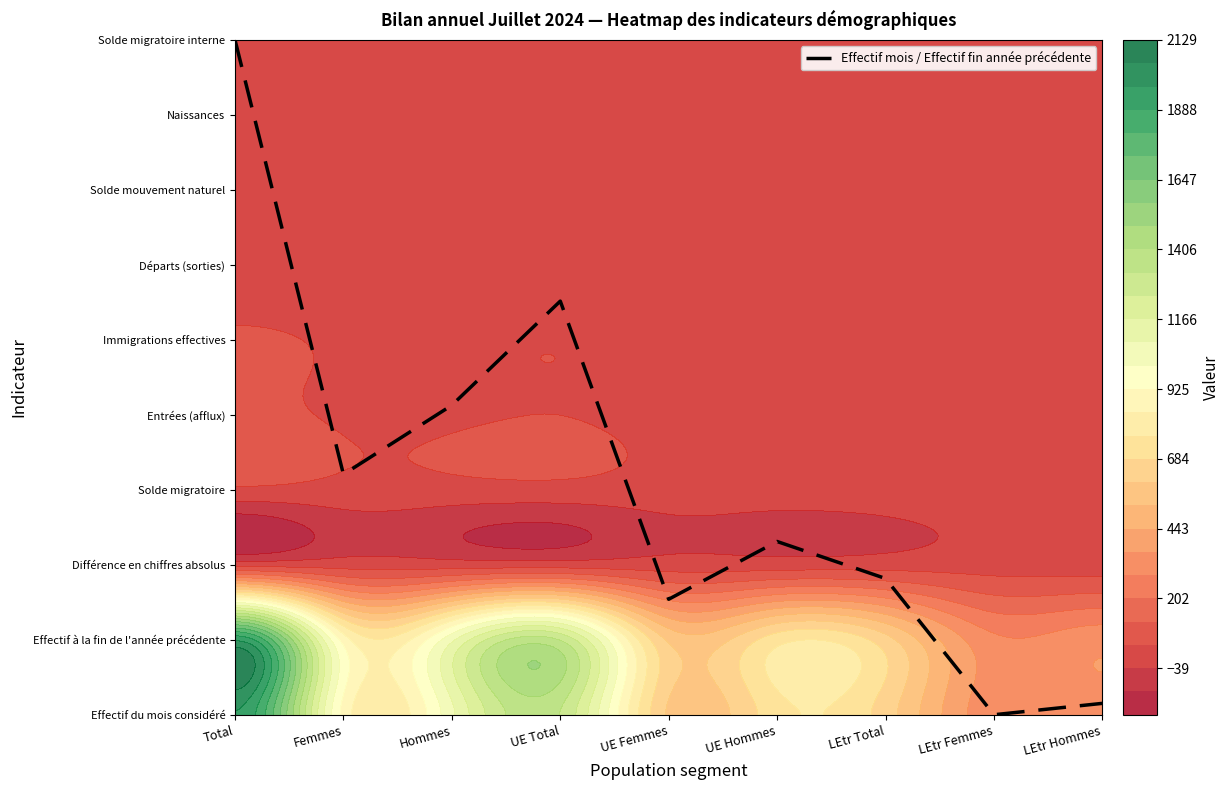

What is the difference between the second highest and second lowest values?

5.4